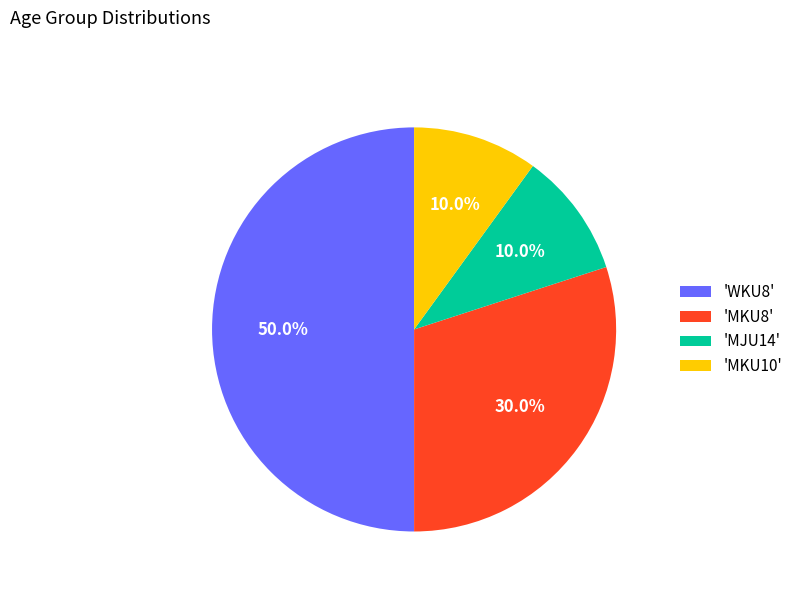

To the nearest percent, what is the difference between the largest and smallest slice percentages?

40%